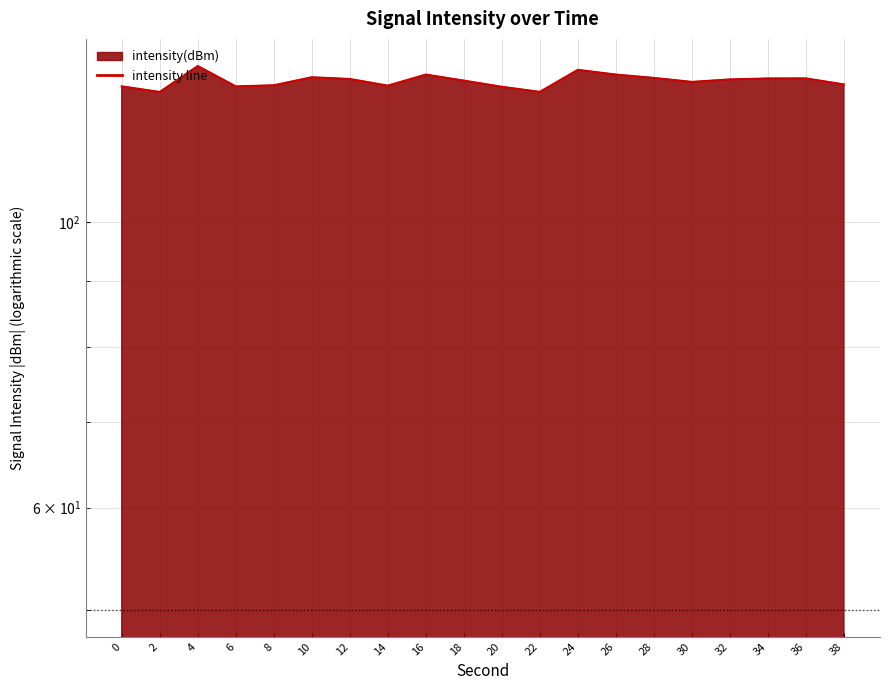

Where is the data nearest to the value 129?

18